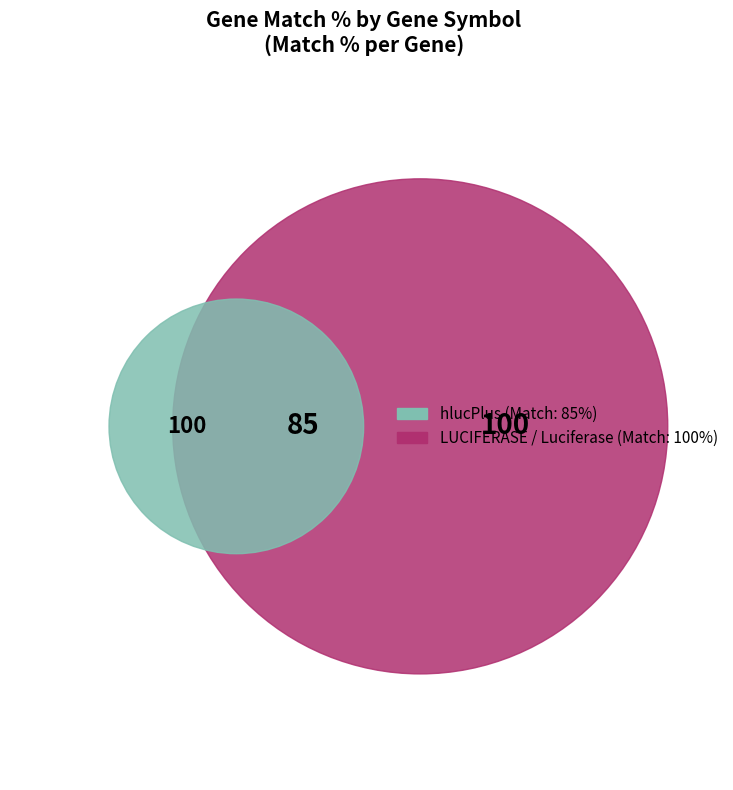

How much of the chart is everything except Luciferase?

64.9%